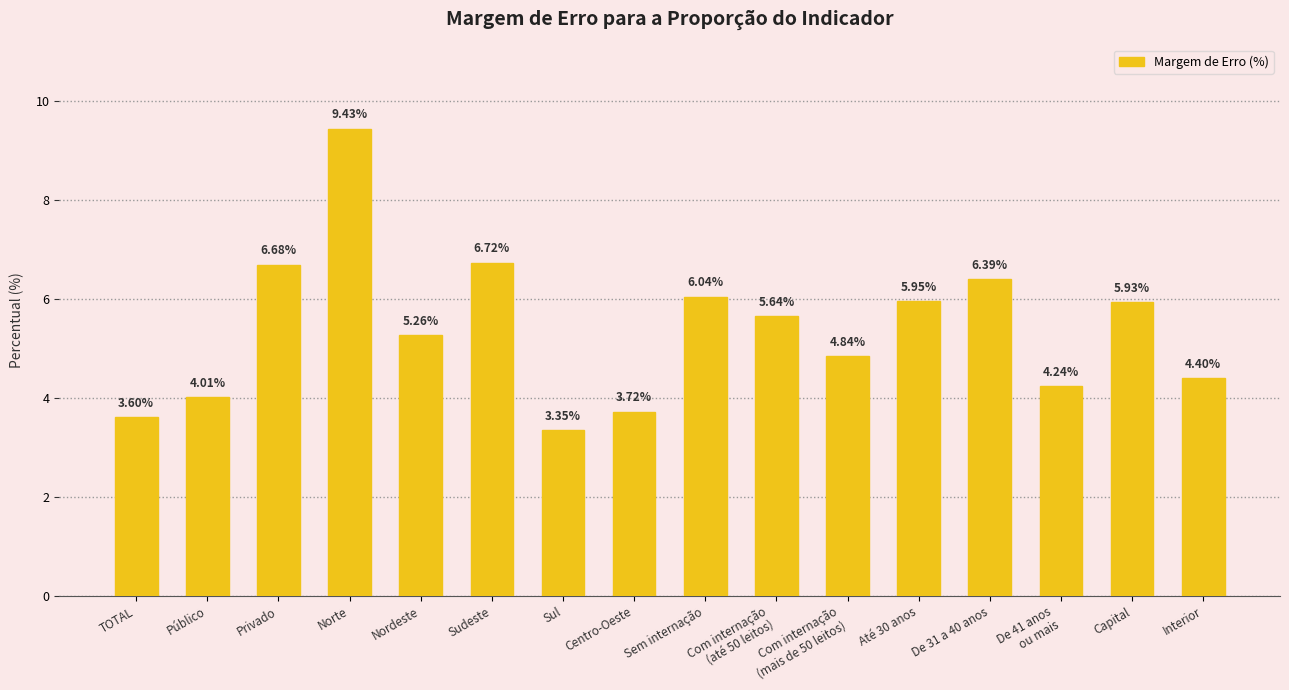

How many data points are less than 5?

7